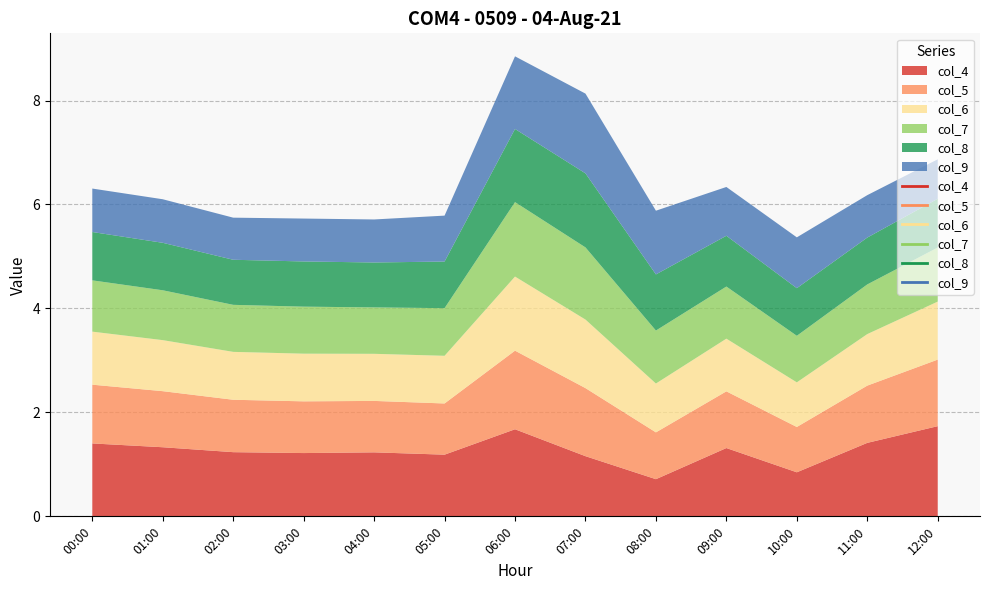

How many times do col_7 and col_4 cross each other?

4